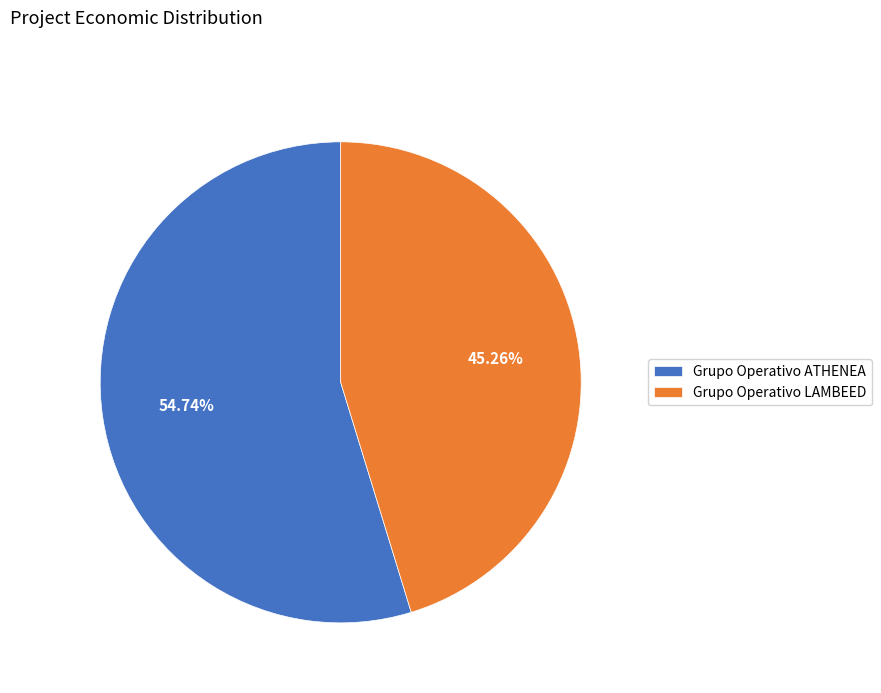

Does Grupo Operativo ATHENEA represent more than half of the total?

Yes